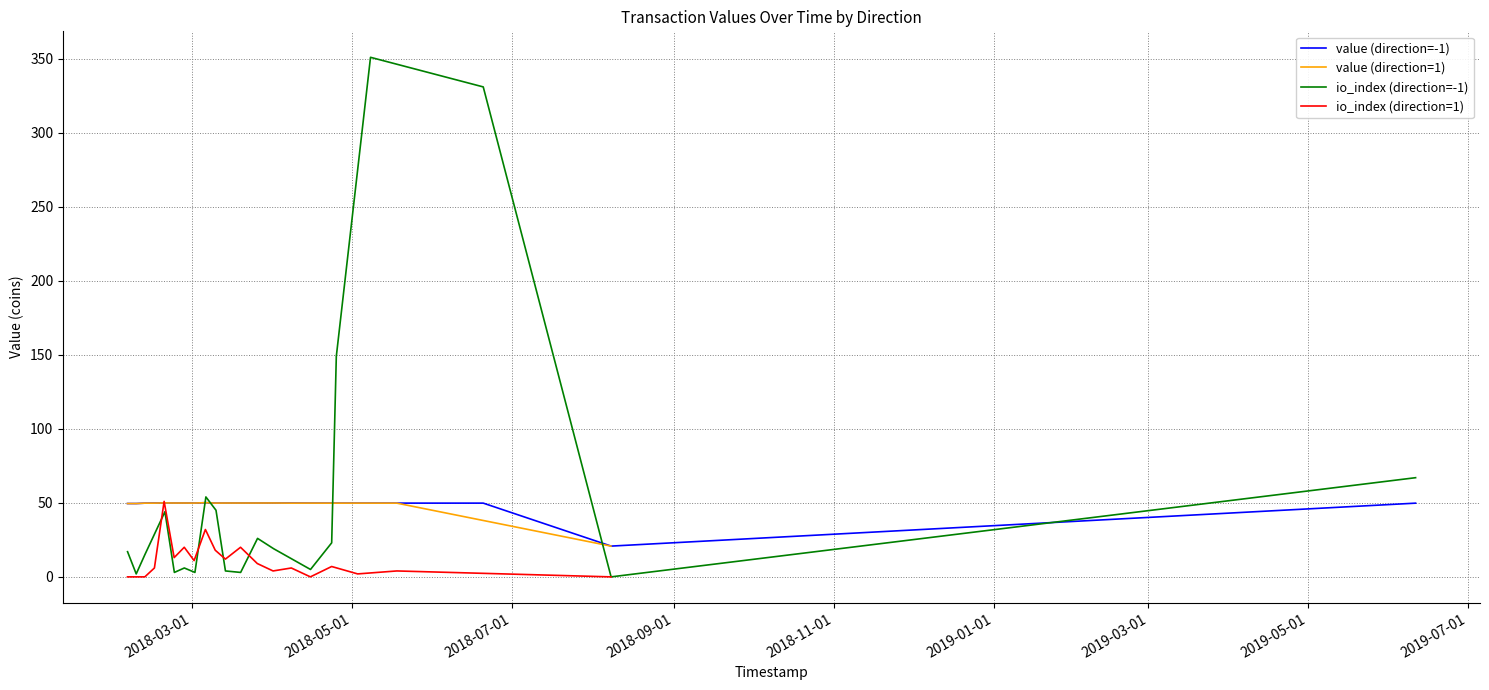

Which series has the largest range (max minus min)?

io_index (direction=-1)